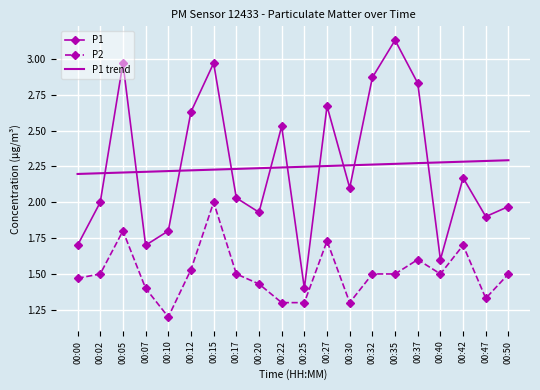

True or false: P1 and P2 cross at least once.

False